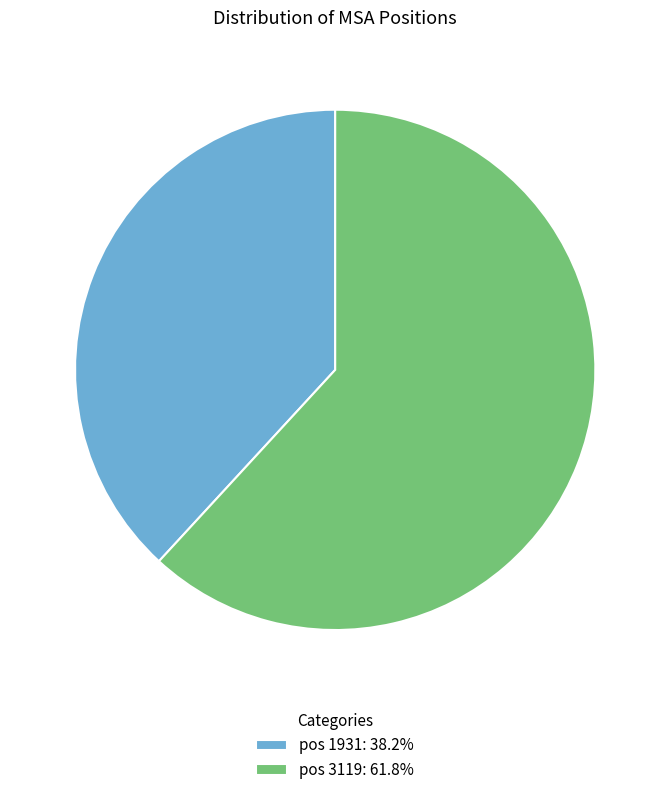

Is there any slice that represents more than half of the pie?

Yes